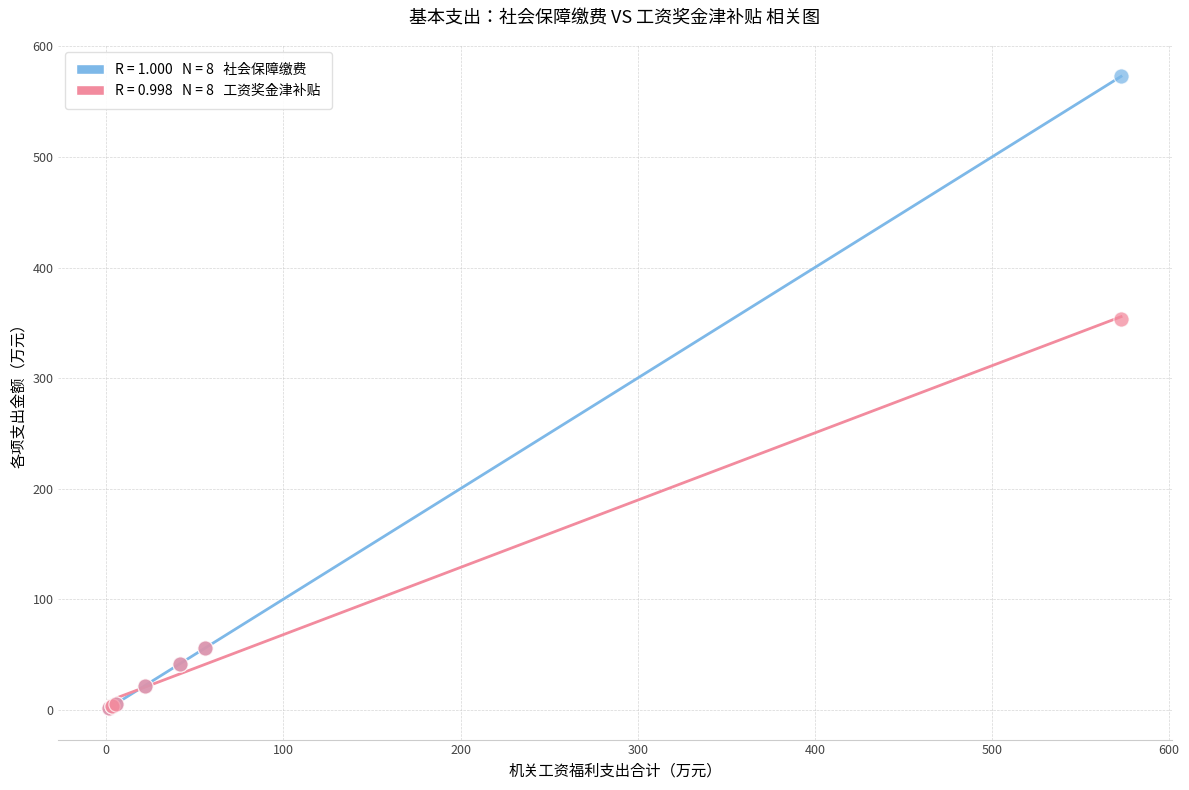

Across all series, what Y value is closest to 287?

353.5